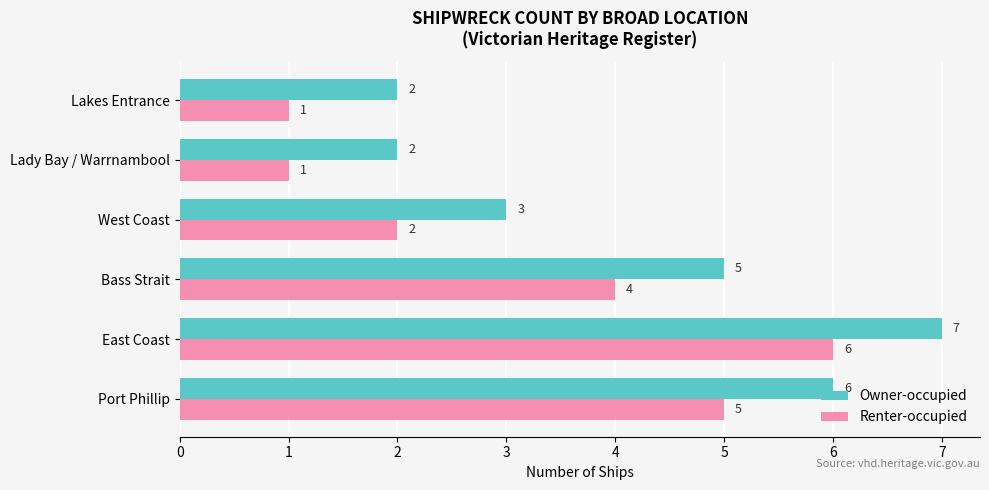

At how many categories does at least one series exceed 4?

3